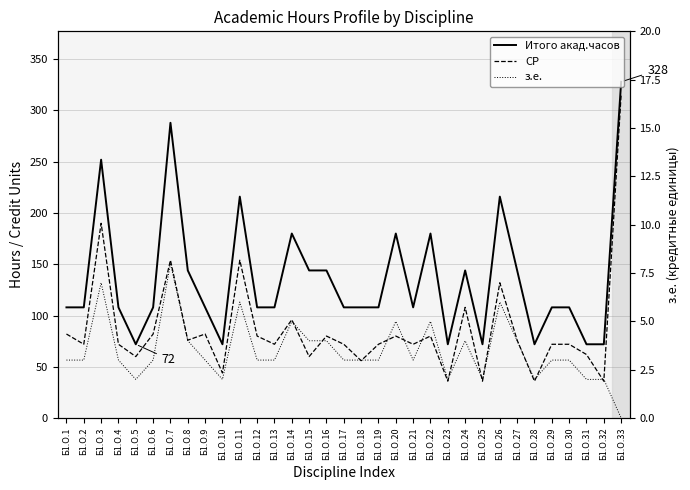

Rank the series by their average value, from highest to lowest.

Итого акад.часов, СР, з.е.